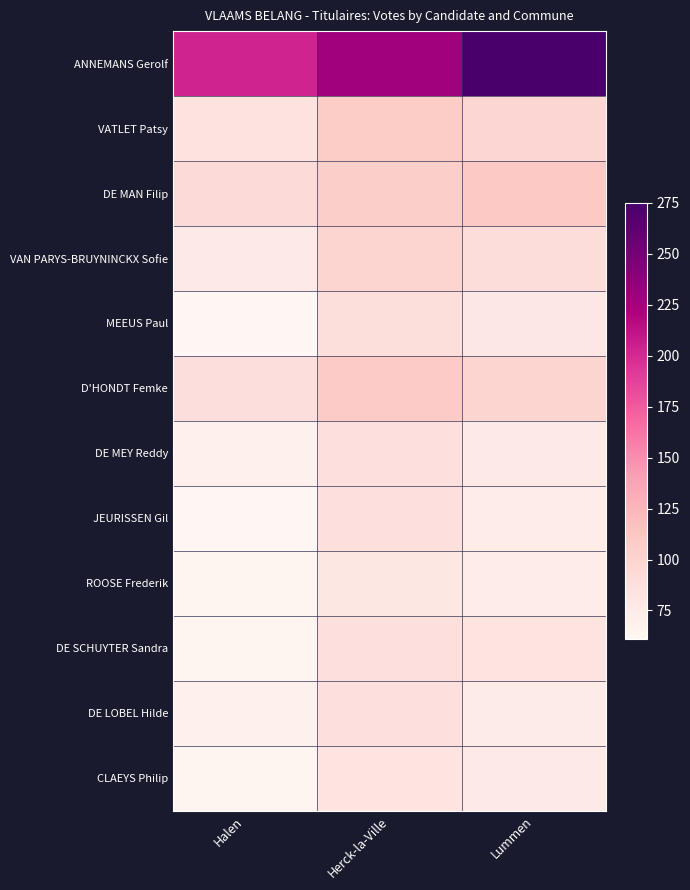

Which has a higher value, Halen or Lummen?

Lummen